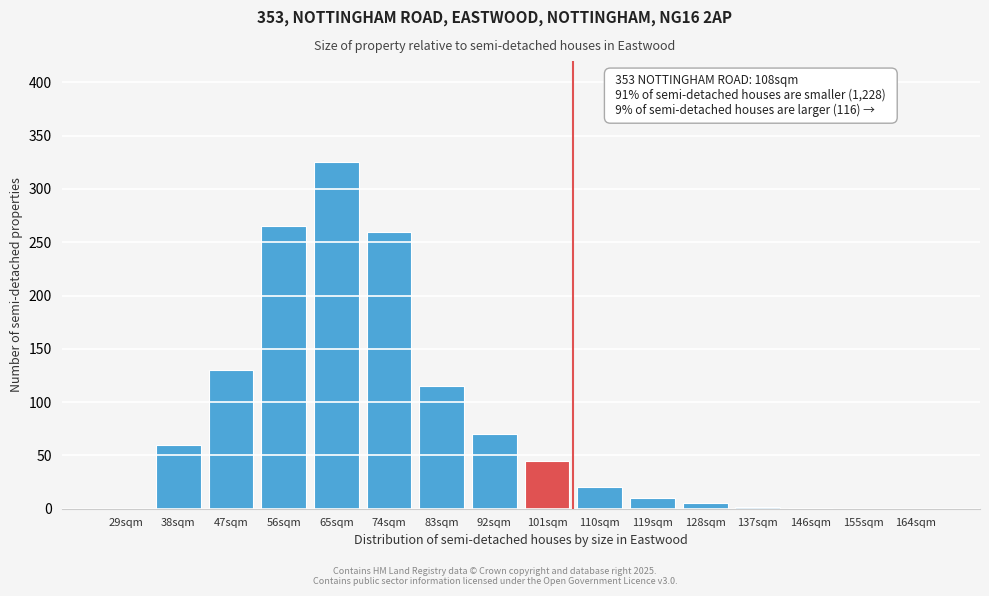

What is the greatest value displayed?

325